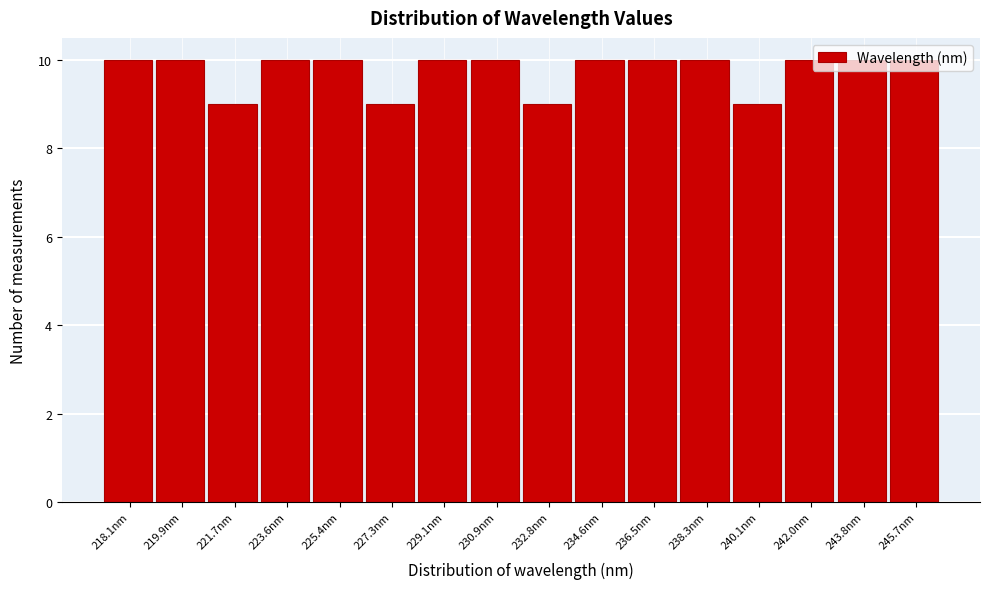

What is the ratio of the value at 219.9nm to the value at 218.1nm?

1.0